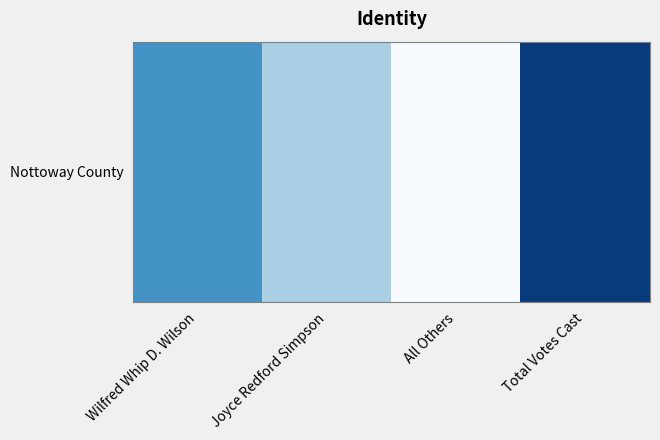

The value at Joyce Redford Simpson is 174. True or false?

True